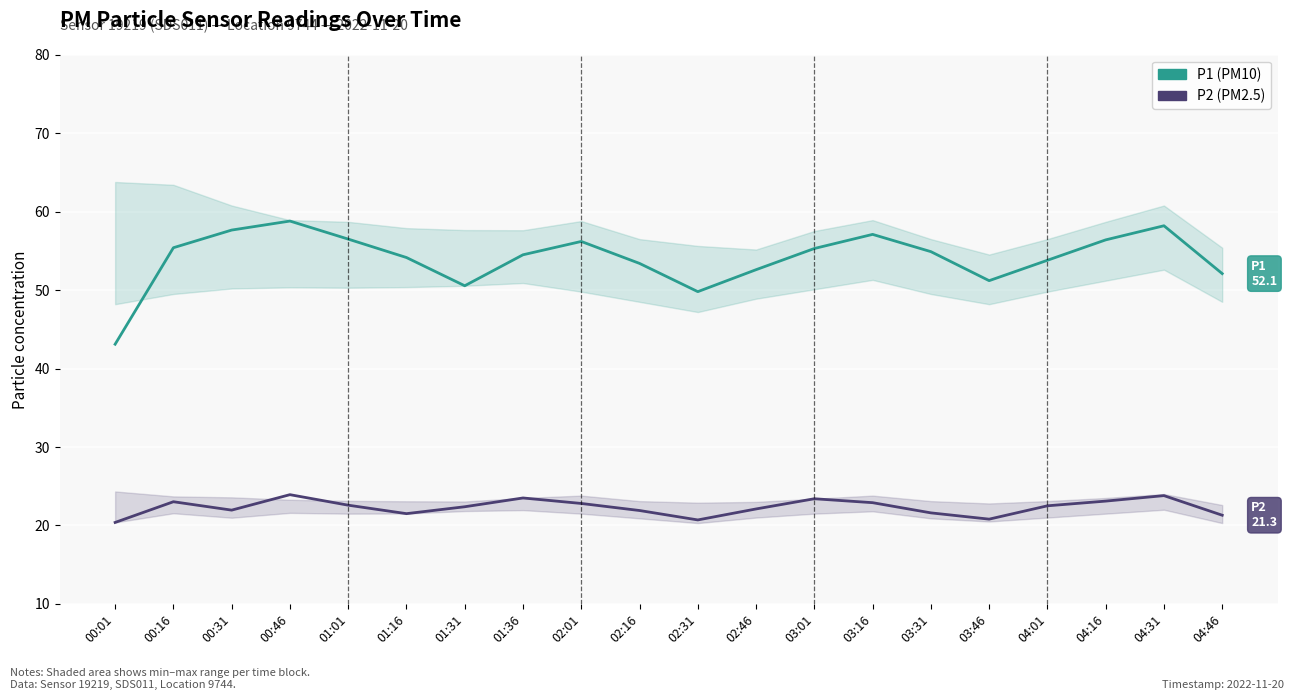

What position from the right is 02:16?

11